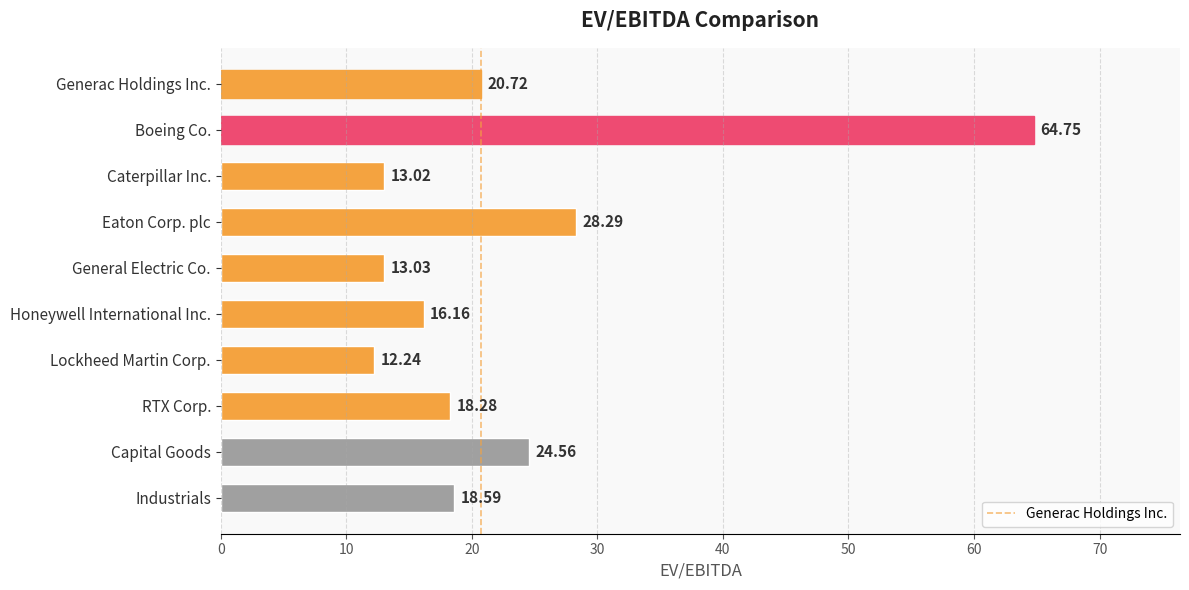

What is the average value?

23.0